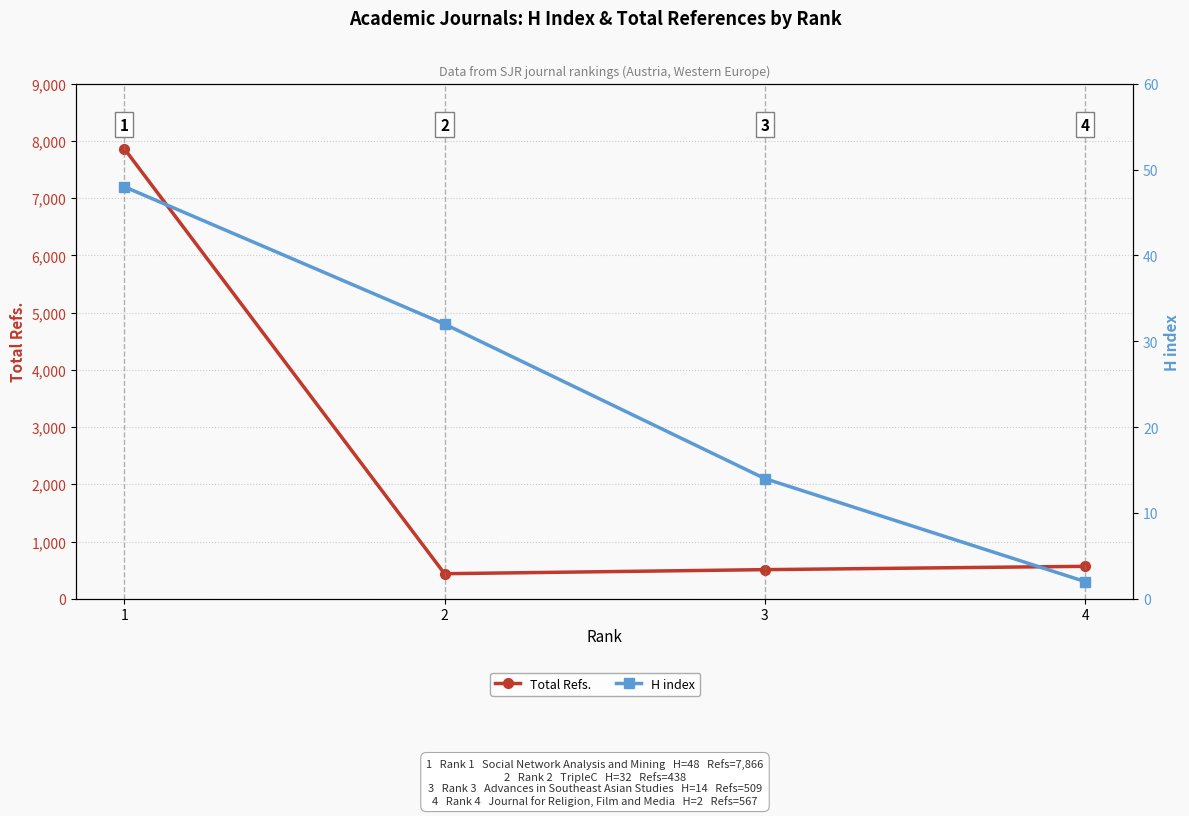

What is the value of the Total Refs. point at the 2nd from the left?

438